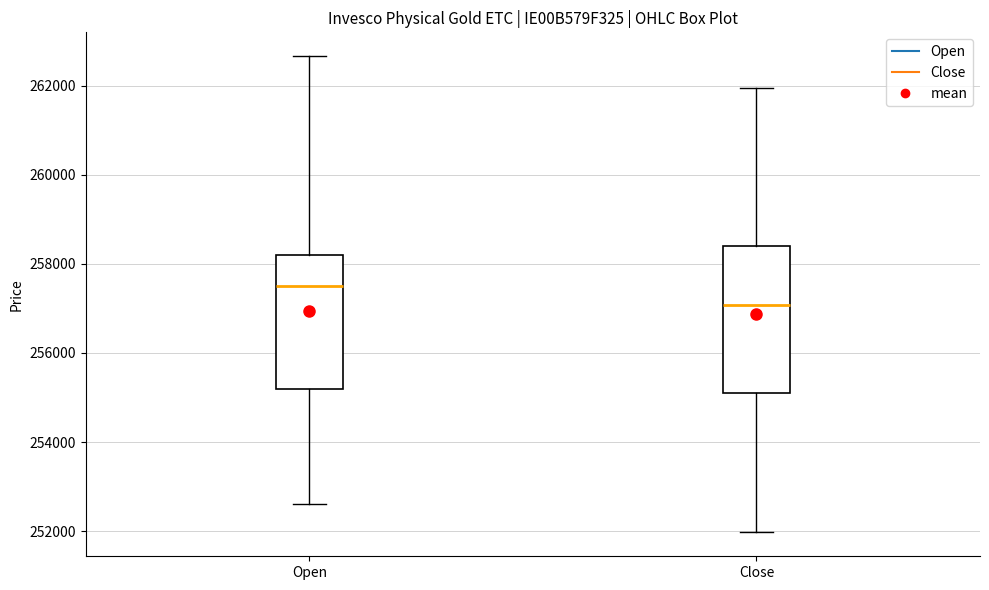

Reading left to right, read every box against the y-axis: the position of its median line, the range the box covers, and the ends of its whiskers. The values are not printed on the chart, so give them approximately, as read against the axis.

Open: median 257600, box 255200 to 258200, whiskers 252600 to 262600
Close: median 257000, box 255200 to 258400, whiskers 252000 to 262000